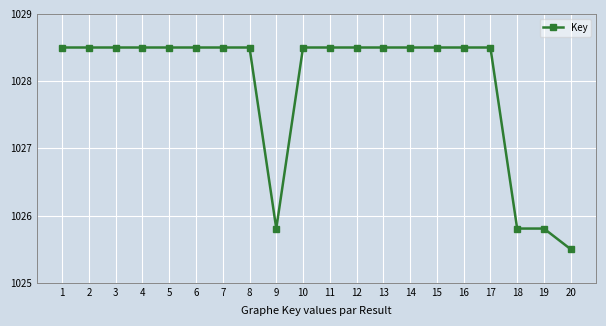

Reading right to left, list all the values displayed in this chart.

1025.5	1025.8	1025.8	1028.5	1028.5	1028.5	1028.5	1028.5	1028.5	1028.5	1028.5	1025.8	1028.5	1028.5	1028.5	1028.5	1028.5	1028.5	1028.5	1028.5